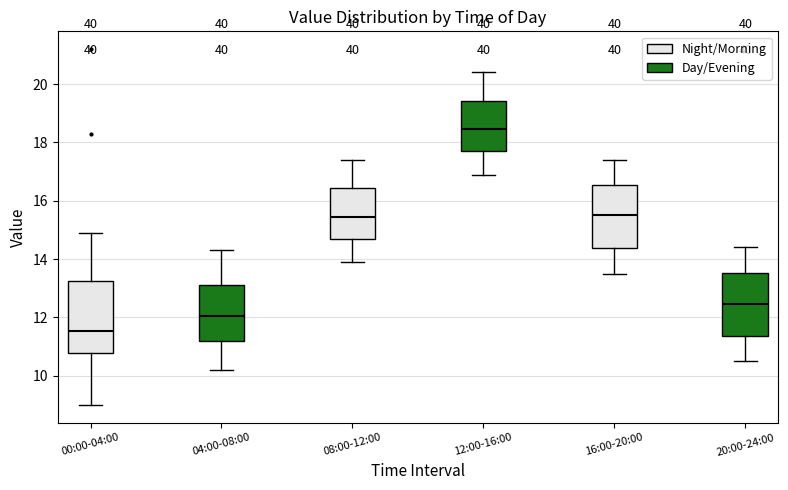

Which box's median line is the highest?

12:00-16:00